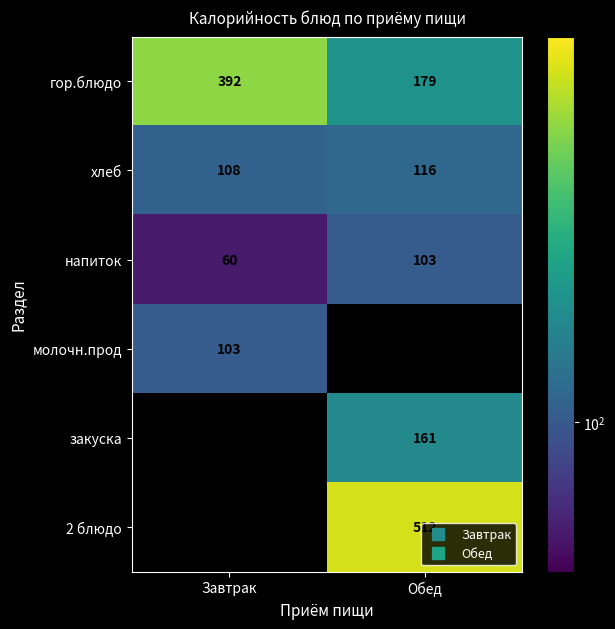

Rank the series at Завтрак from highest to lowest value.

гор.блюдо, хлеб, молочн.прод, закуска, 2 блюдо, напиток